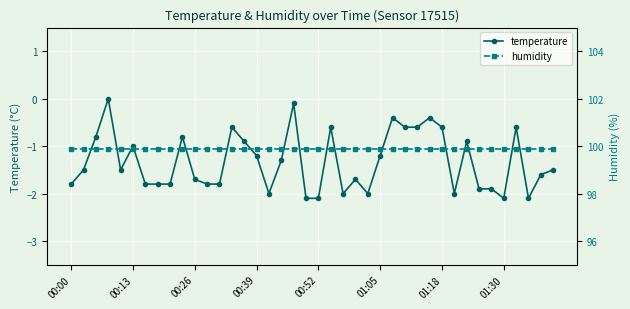

True or false: temperature has more than 2 points higher than both neighbors.

True